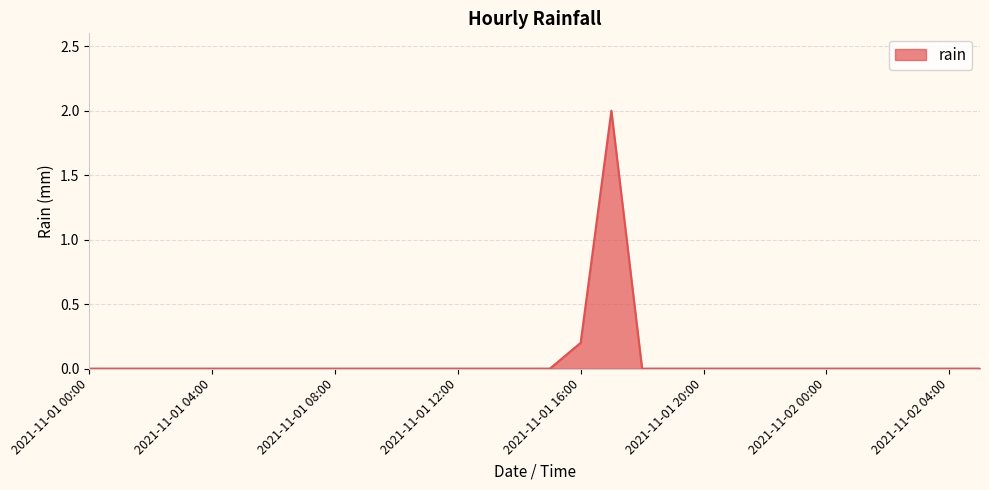

What is the difference between the maximum and minimum values?

2.0